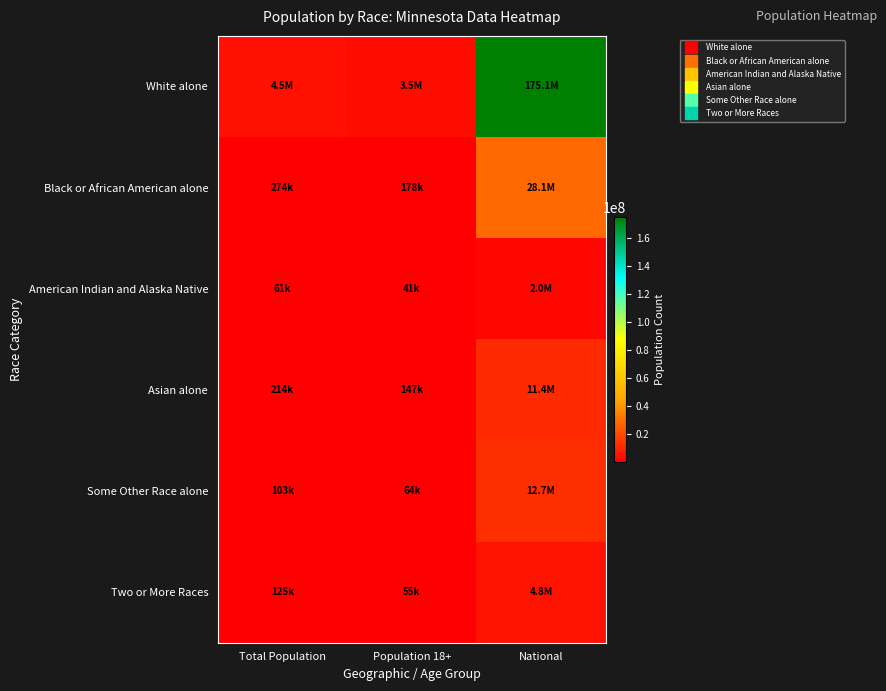

How many data points does each series have?

3